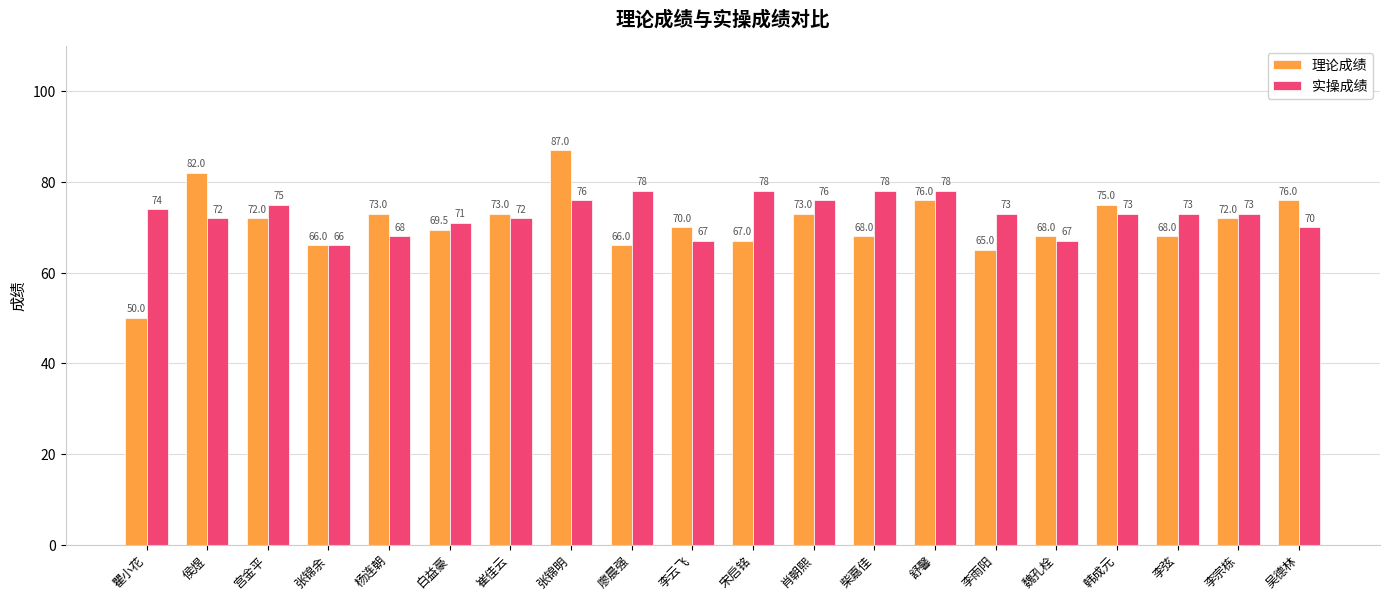

Are the bars grouped side by side (vs. stacked)?

Yes